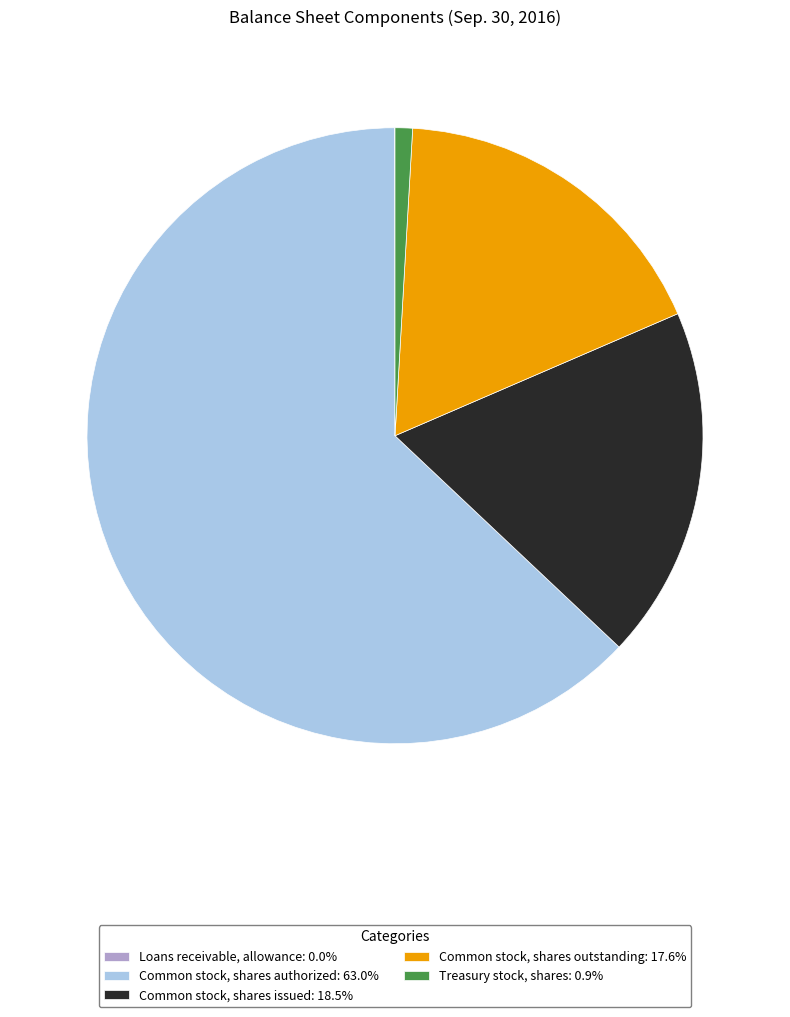

Combined, do Common stock, shares outstanding: 17.6% and Common stock, shares issued: 18.5% account for over 50%?

No